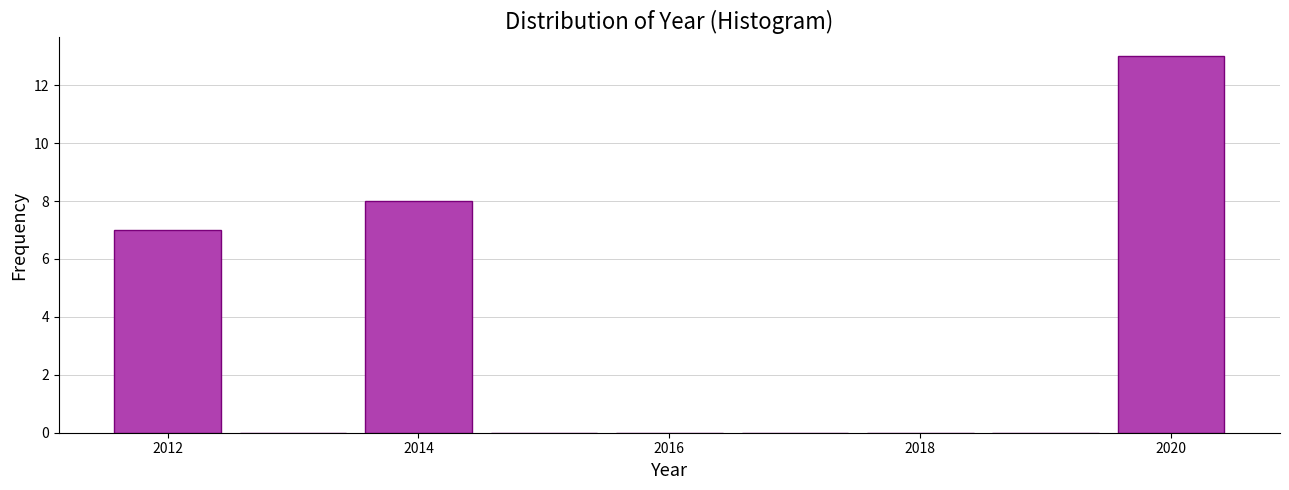

Which range on the x-axis has the tallest bar?

2019.5 to 2020.5